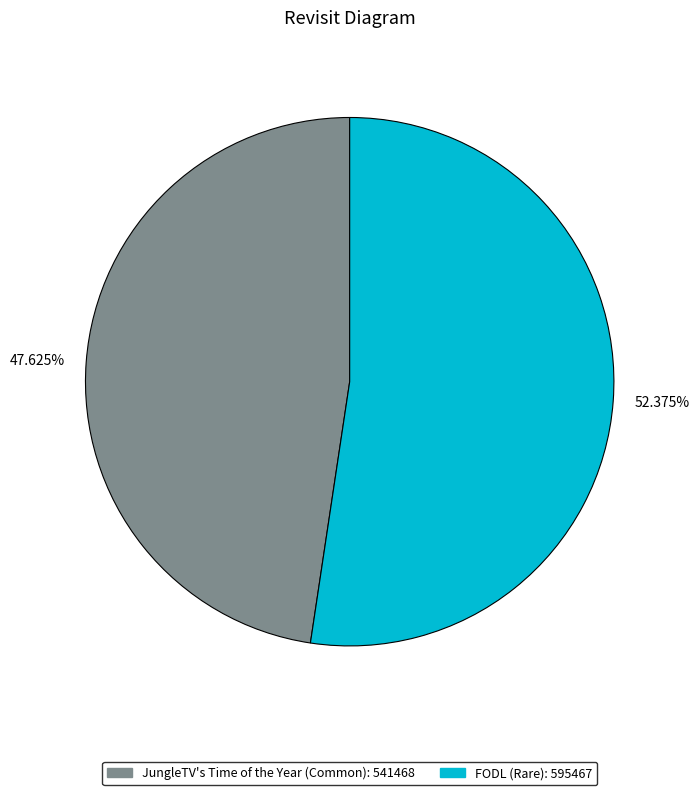

What is the largest slice in the pie chart?

52.375%